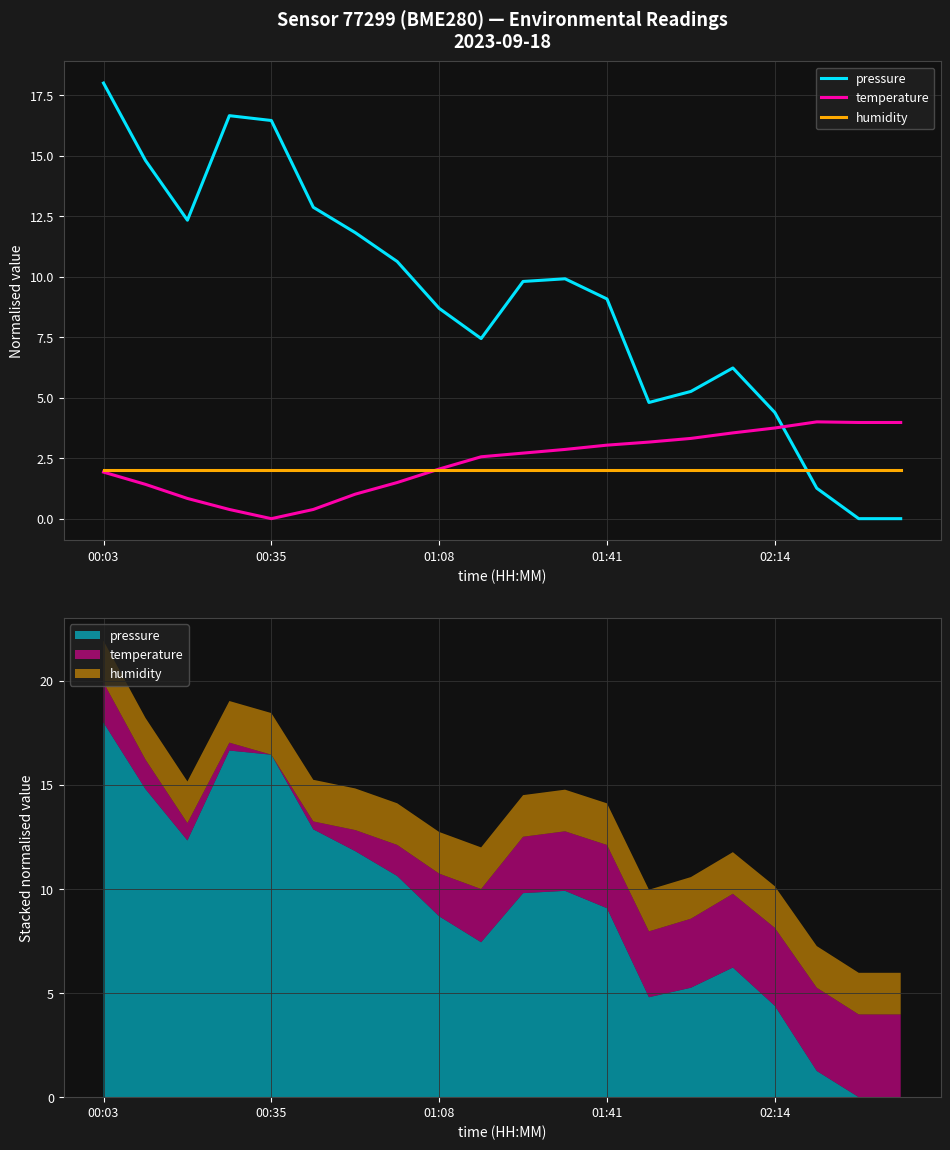

Between 02:14 and 01:41, which is larger?

01:41